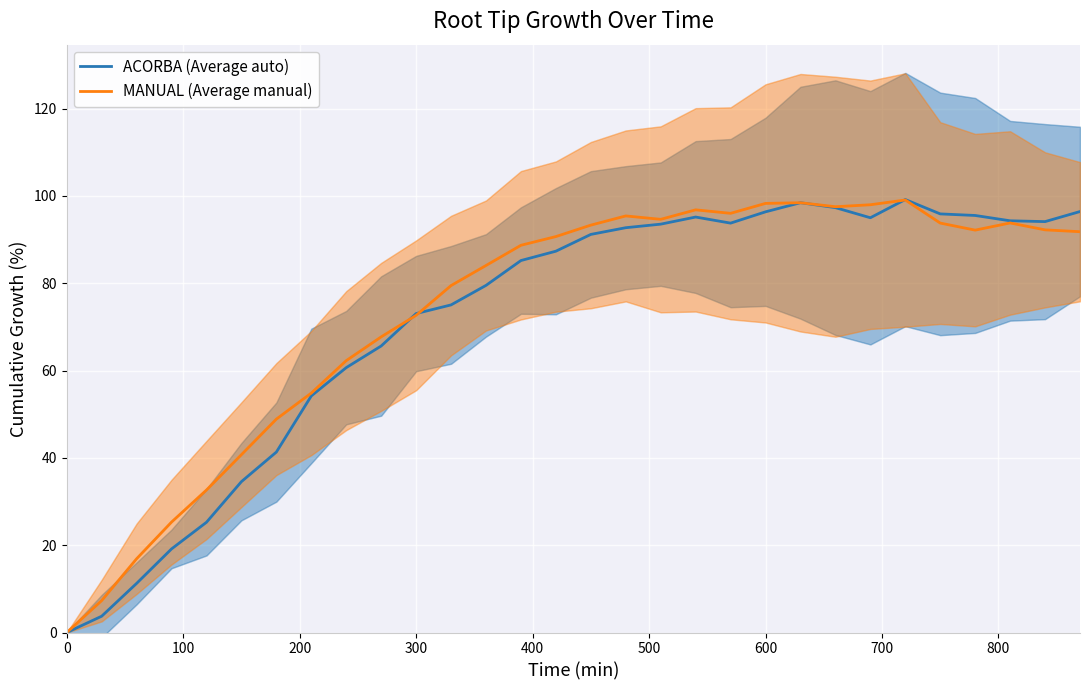

True or false: ACORBA (Average auto) and MANUAL (Average manual) intersect in this chart.

True